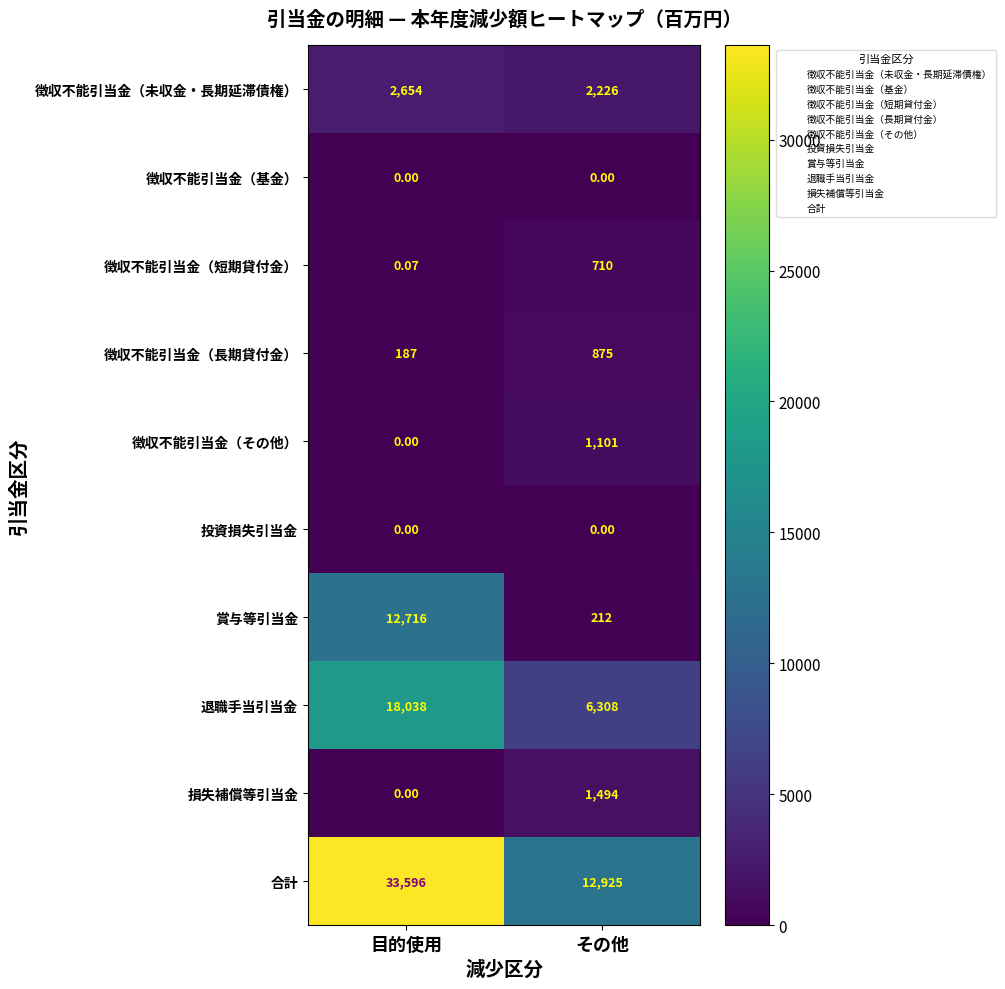

Which series has the widest spread of values?

合計